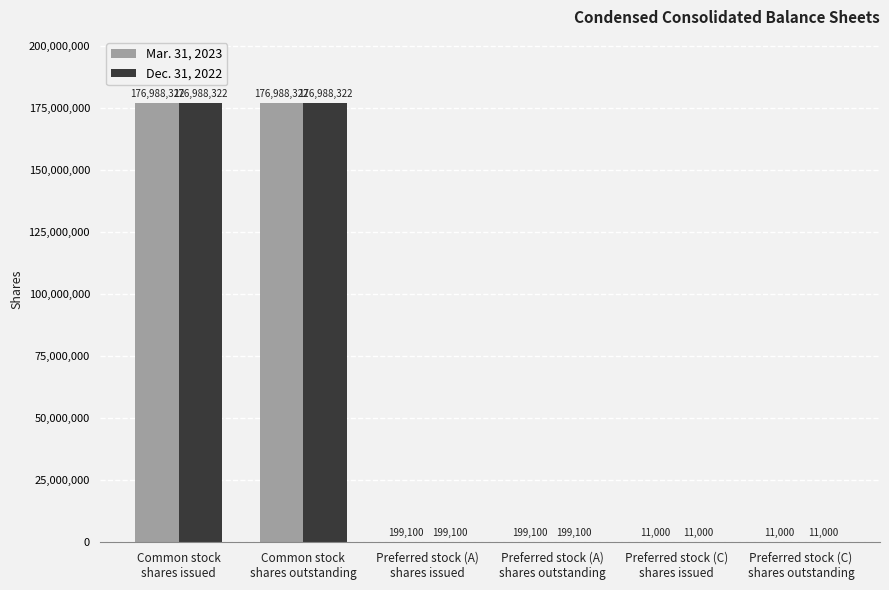

How many groups of bars are there?

6